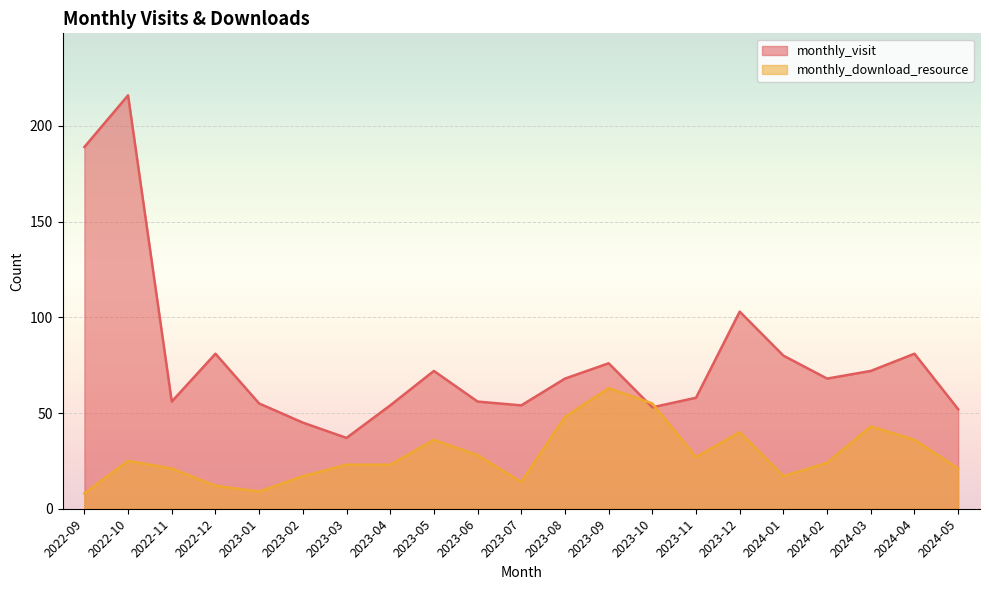

Does the chart display data point markers on the line(s)?

No